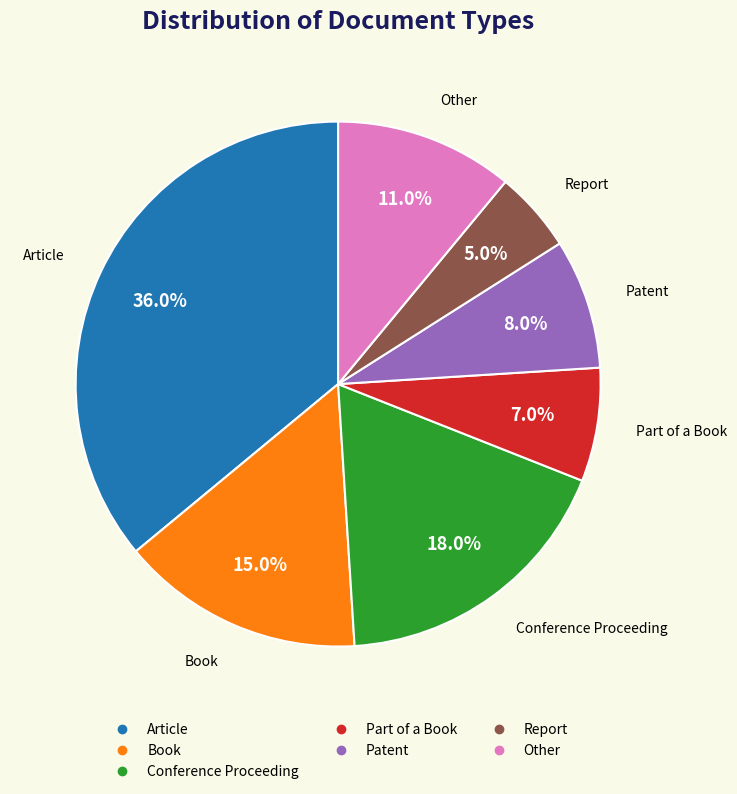

How many slices are in this pie chart?

7